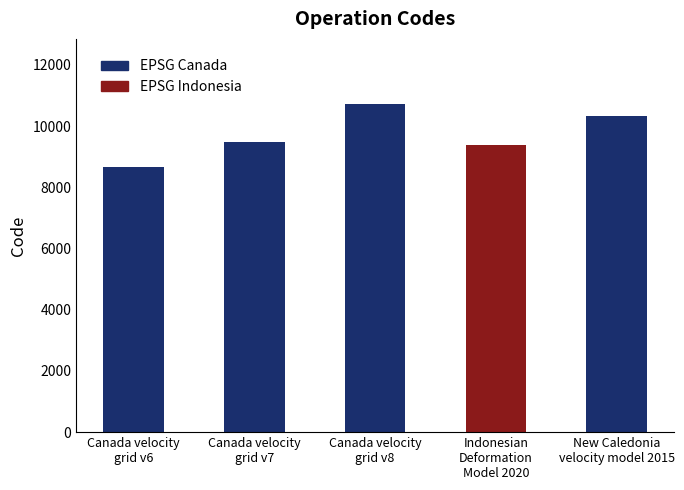

True or false: the data shows 5195 at Canada velocity
grid v6.

False